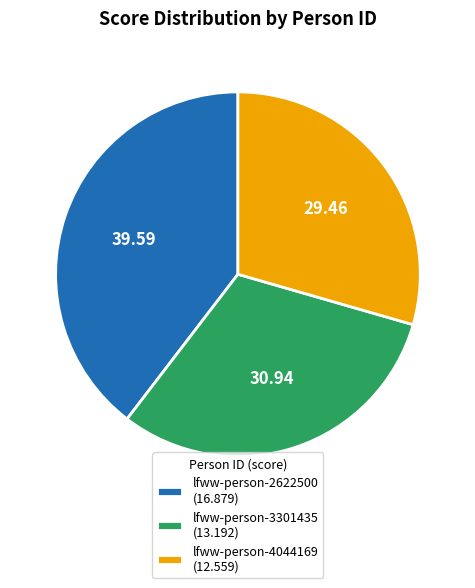

Rank the categories by value from lowest to highest.

lfww-person-4044169, lfww-person-3301435, lfww-person-2622500